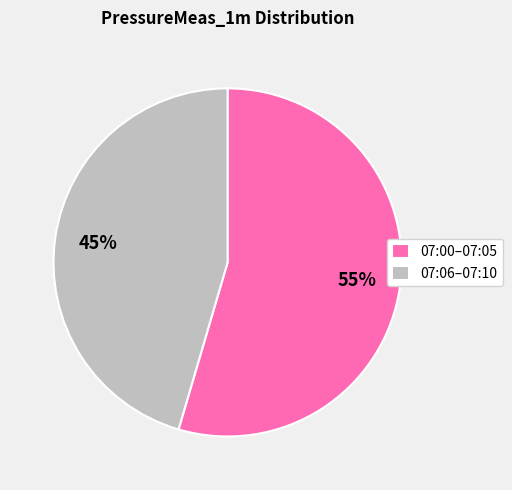

Is there a majority slice in this chart?

Yes